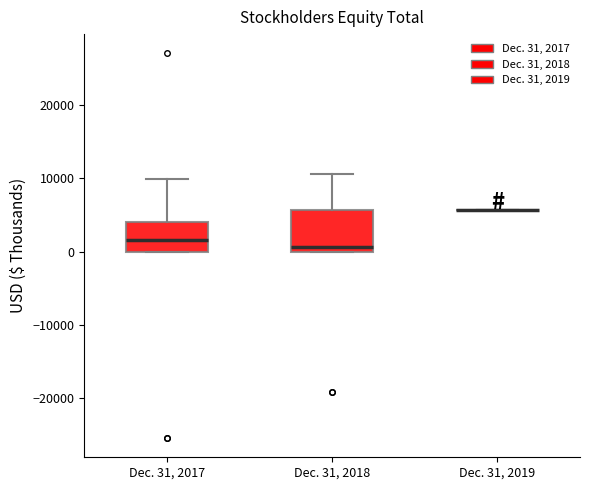

Which box is the tallest, from its lower edge to its upper edge?

Dec. 31, 2018